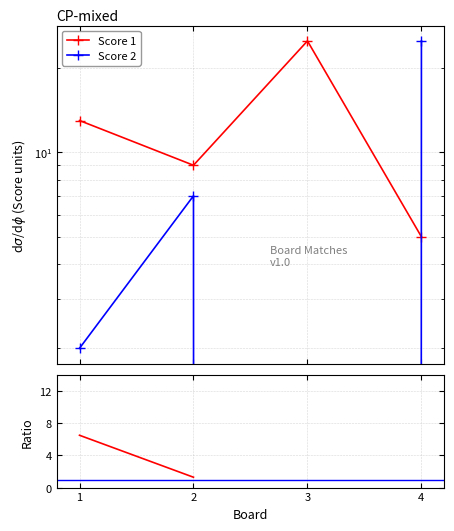

Is it true that Score 1 equals 1 at 4?

False